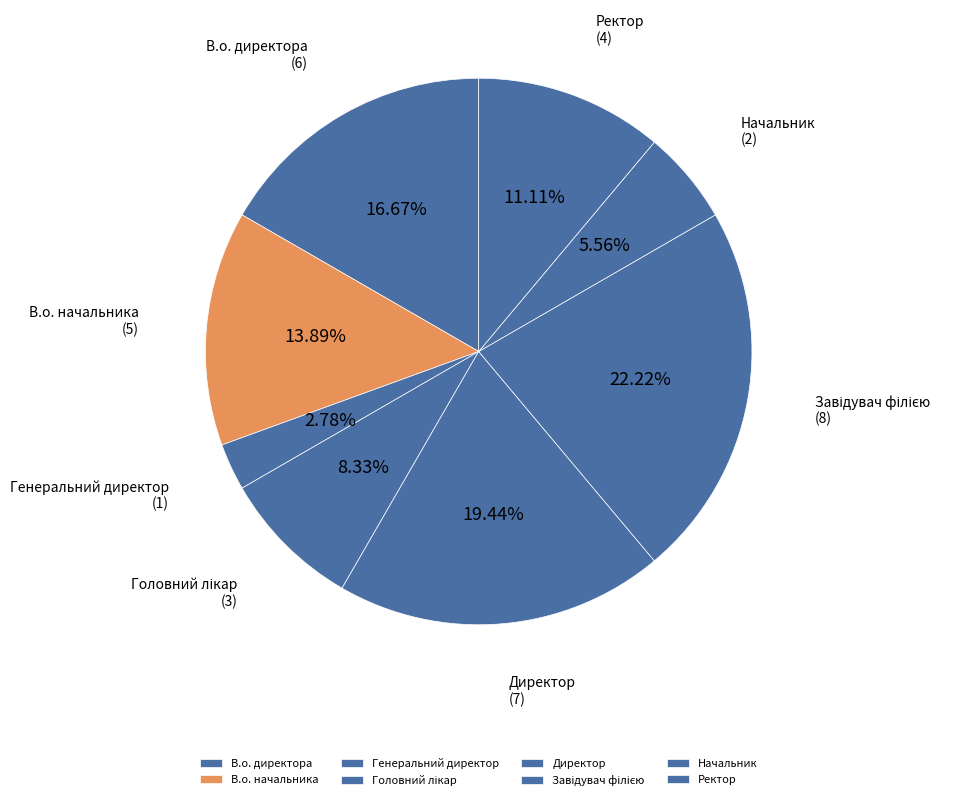

To the nearest percent, what is the average slice percentage?

12%